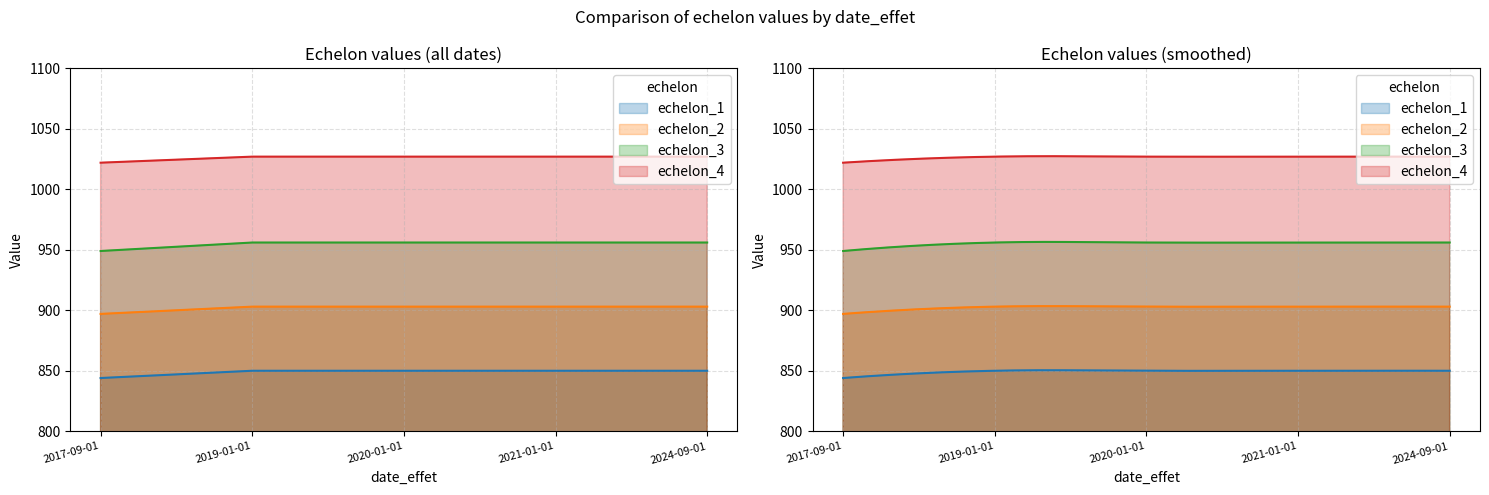

Reading right to left, list all the values displayed in this chart.

echelon_1: 2024-09-01=850	2021-01-01=850	2020-01-01=850	2019-01-01=850	2017-09-01=844
echelon_2: 2024-09-01=903	2021-01-01=903	2020-01-01=903	2019-01-01=903	2017-09-01=897
echelon_3: 2024-09-01=956	2021-01-01=956	2020-01-01=956	2019-01-01=956	2017-09-01=949
echelon_4: 2024-09-01=1027	2021-01-01=1027	2020-01-01=1027	2019-01-01=1027	2017-09-01=1022